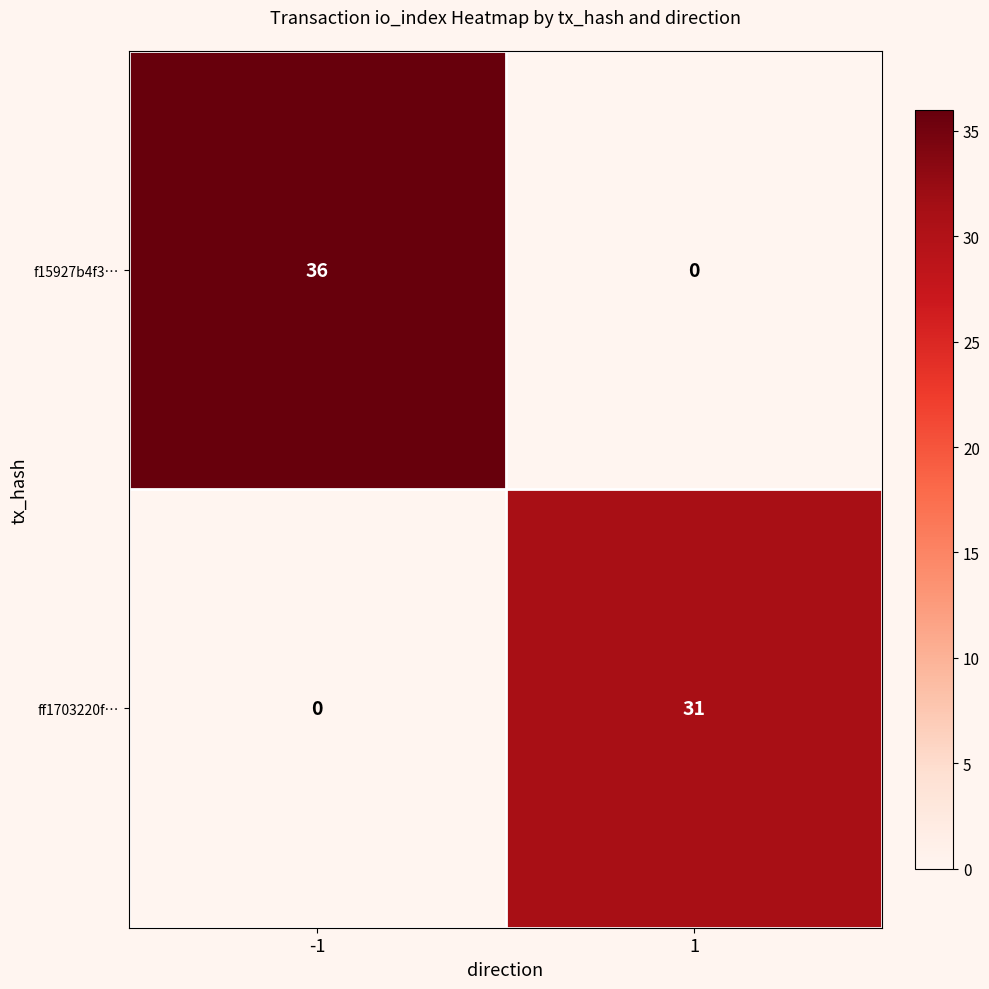

What value does the ff1703220f… series have at 1, to the nearest 10?

30